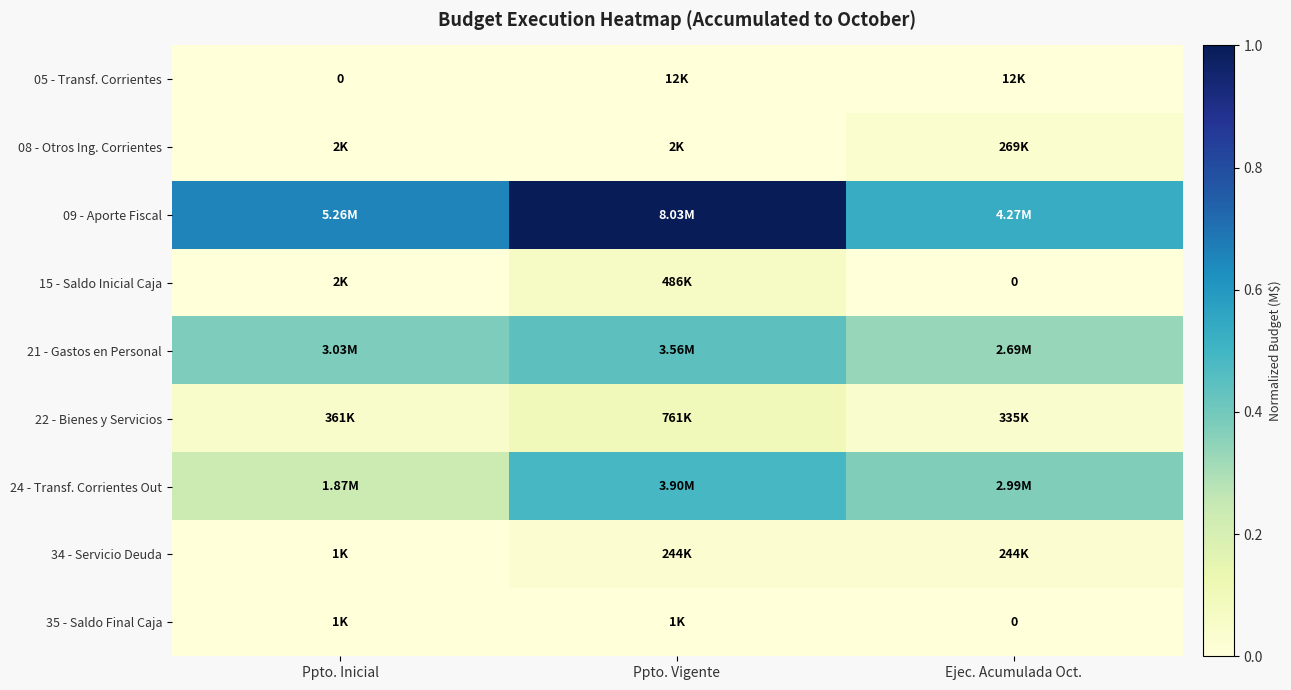

True or false: 05 - Transf. Corrientes has a value of 0.0 at Ppto. Vigente.

False